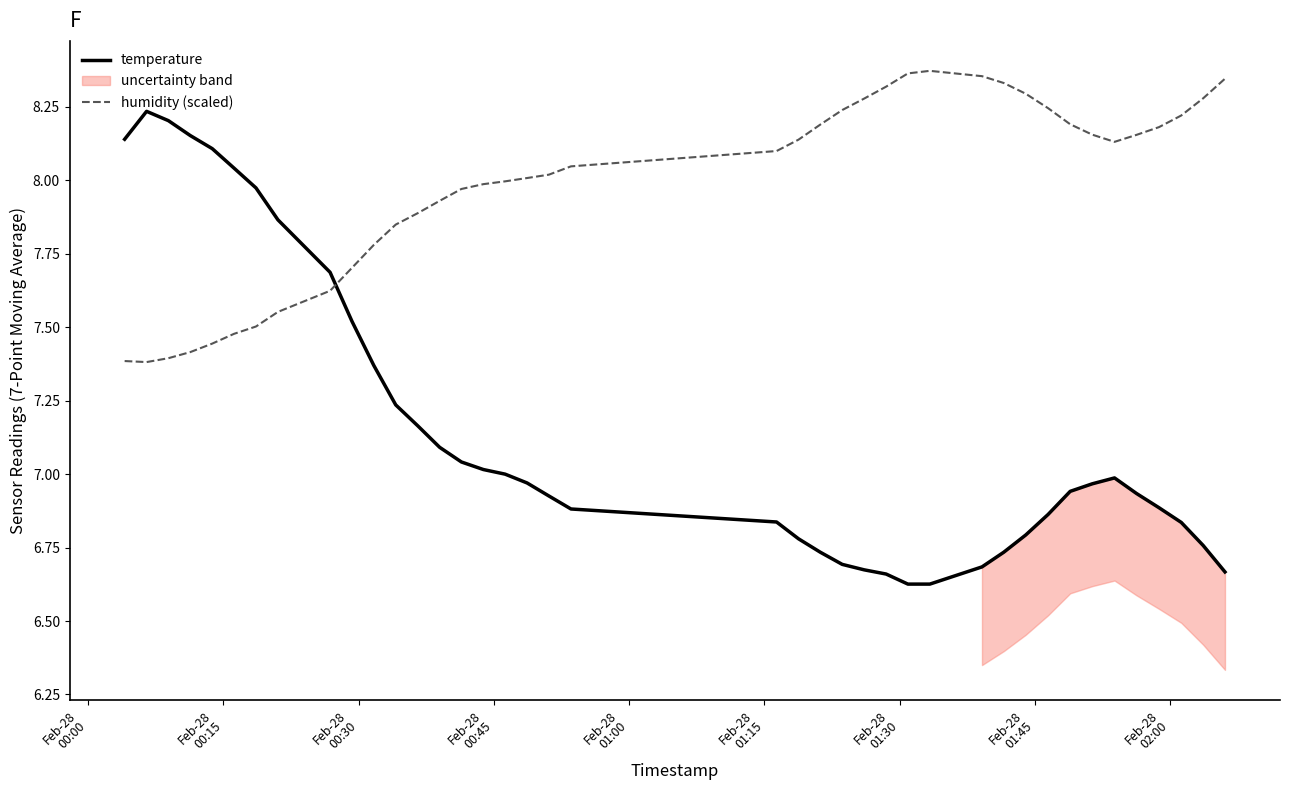

After their last crossing, which series has the higher values: temperature or humidity (scaled)?

humidity (scaled)